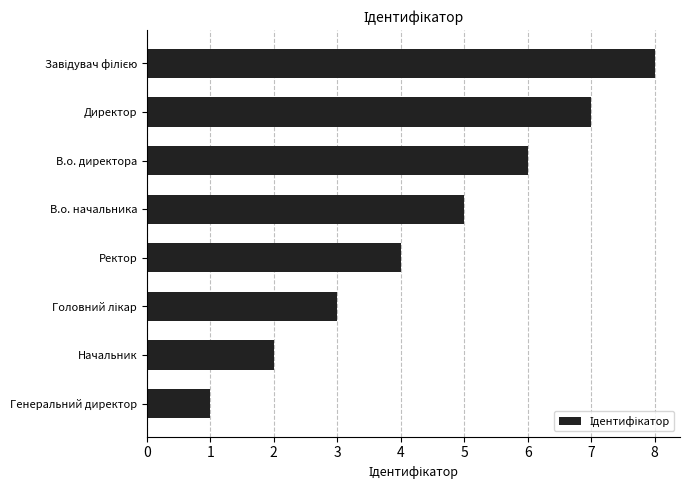

What is the difference between the maximum and second lowest values?

6